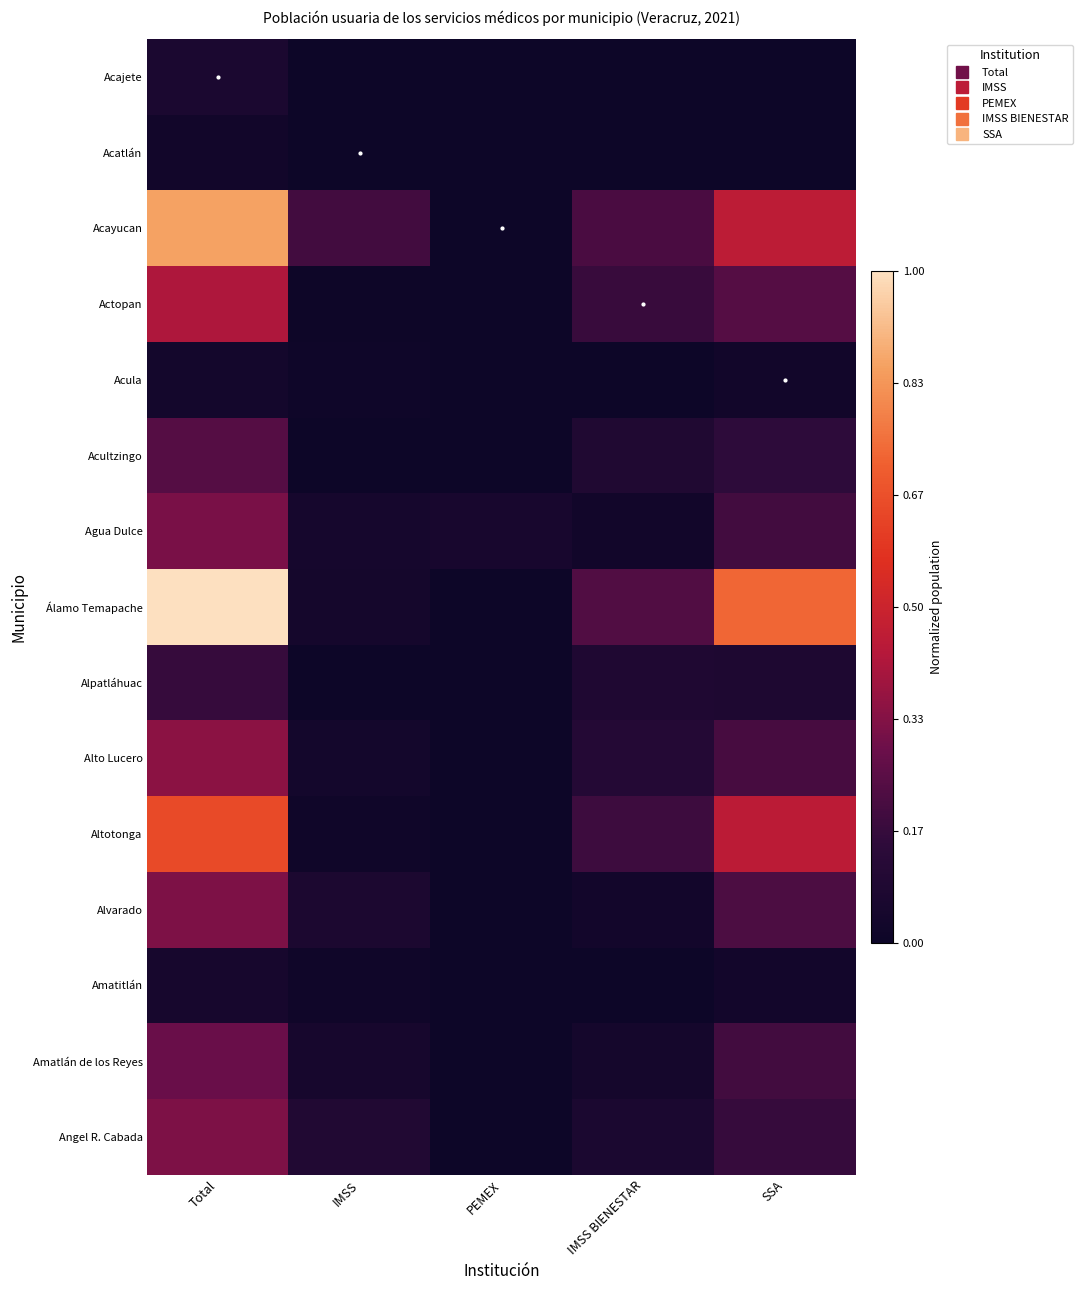

At which category is the sum across all series the highest?

Total